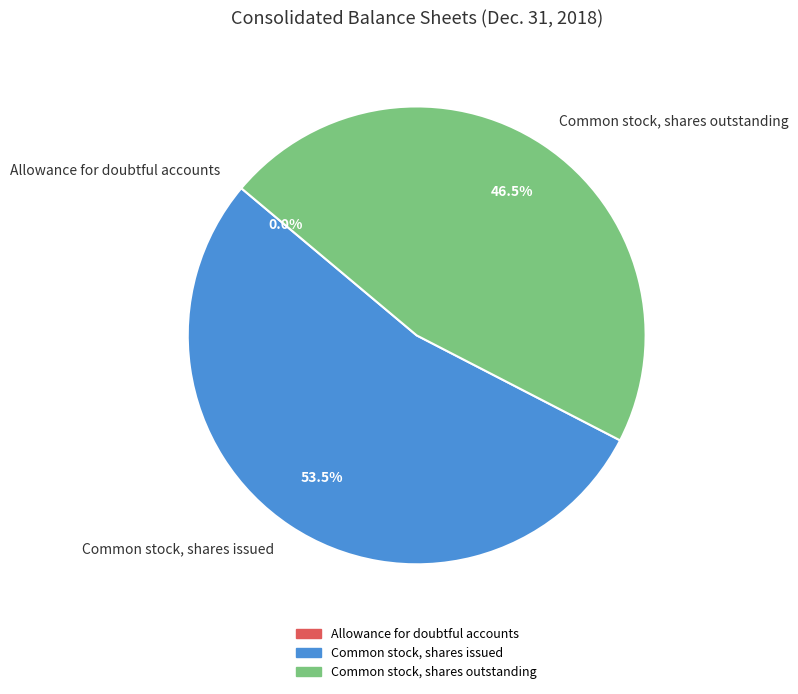

To the nearest percent, what is the difference between the largest and smallest slice percentages?

54%